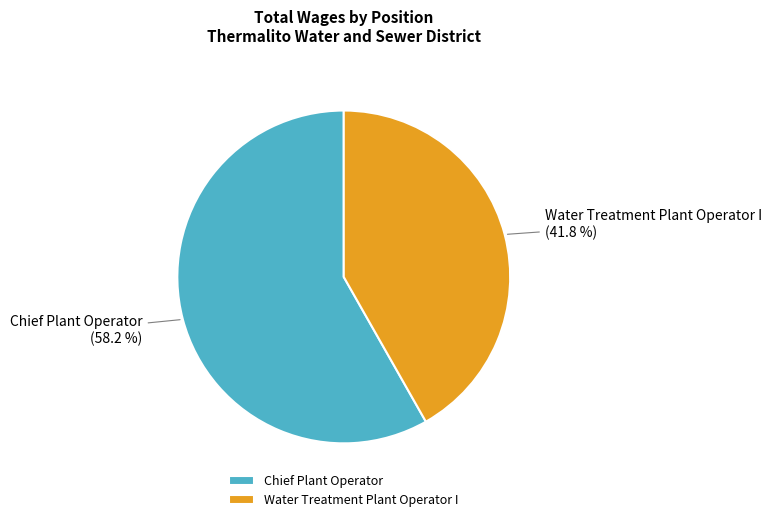

Is it true that Water Treatment Plant Operator I is 37% of the pie?

False